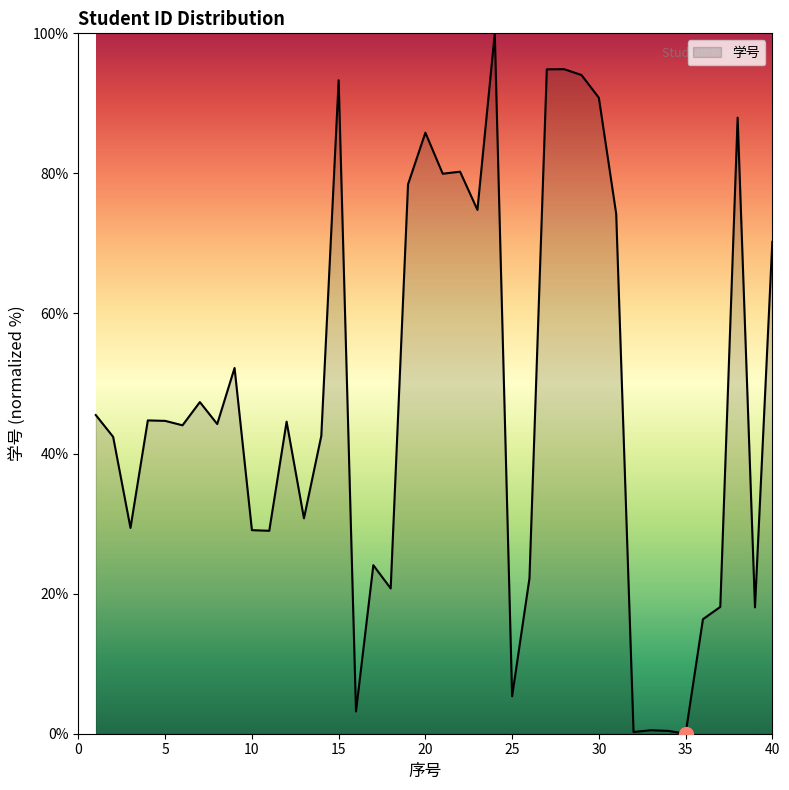

What is the sum of all values?

1899.1